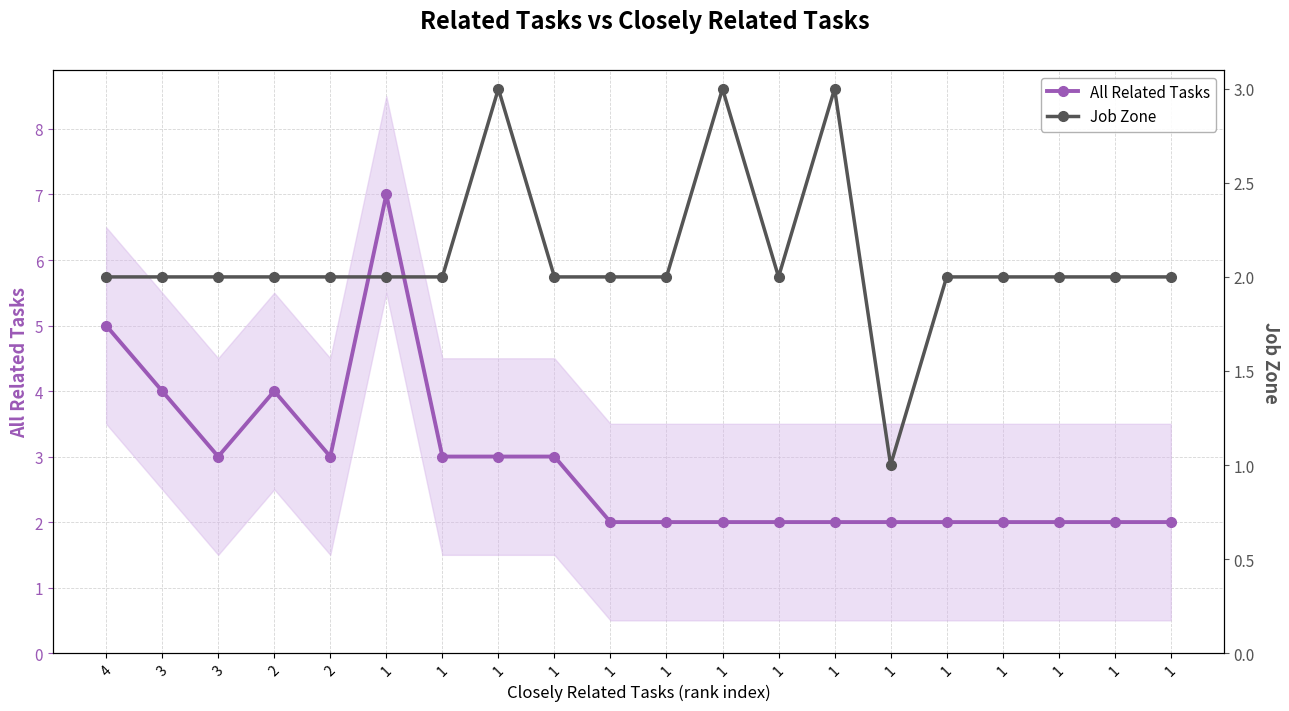

How many lines are shown in the chart?

2